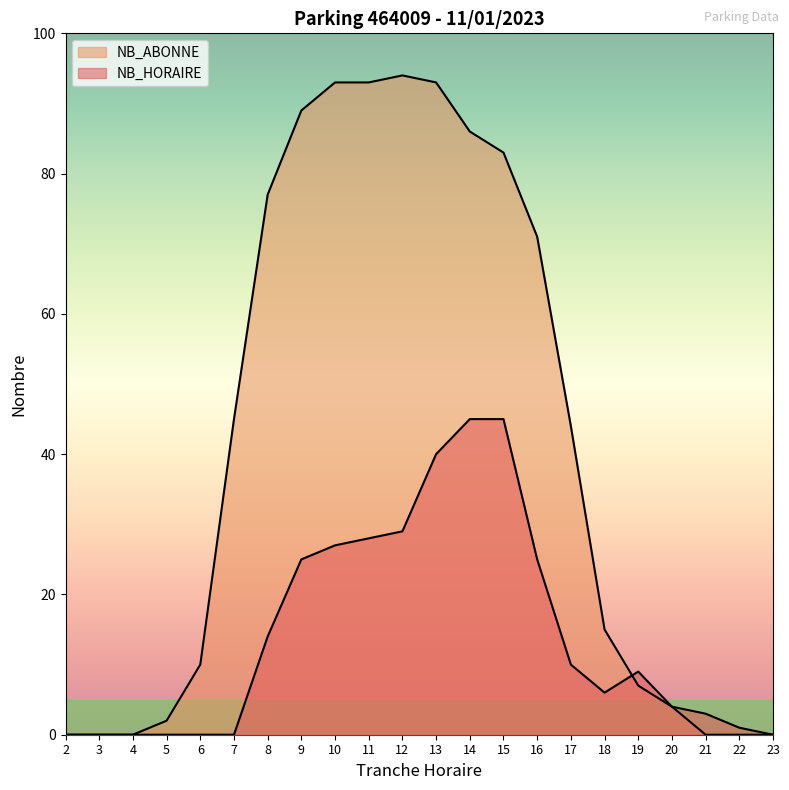

Reading left to right, what are all the values shown in this chart?

NB_HORAIRE: 0	0	0	0	0	0	14	25	27	28	29	40	45	45	25	10	6	9	4	3	1	0
NB_ABONNE: 0	0	0	2	10	45	77	89	93	93	94	93	86	83	71	44	15	7	4	0	0	0